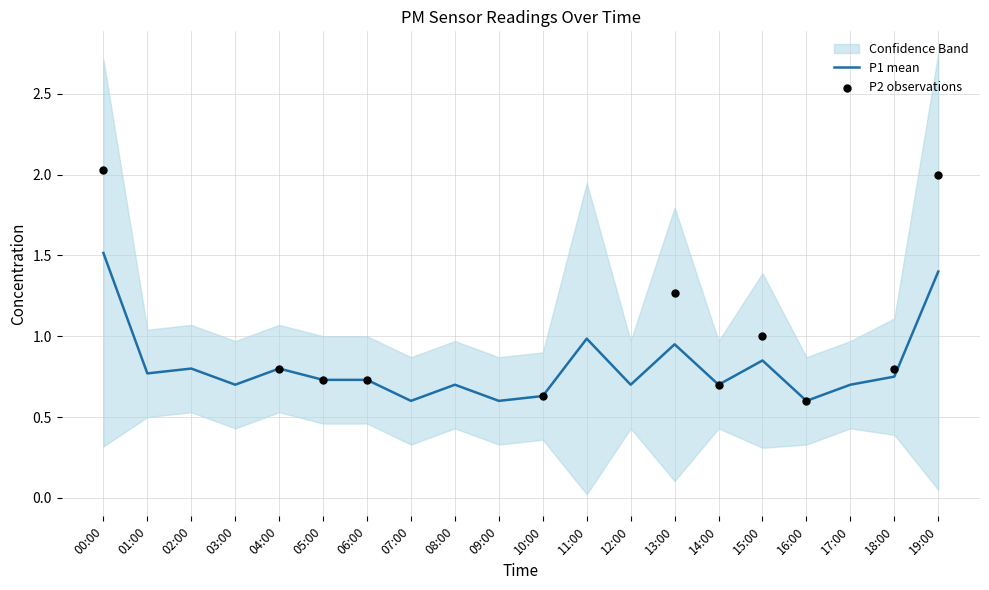

What is the change in value from 13:00 to 16:00?

-0.3